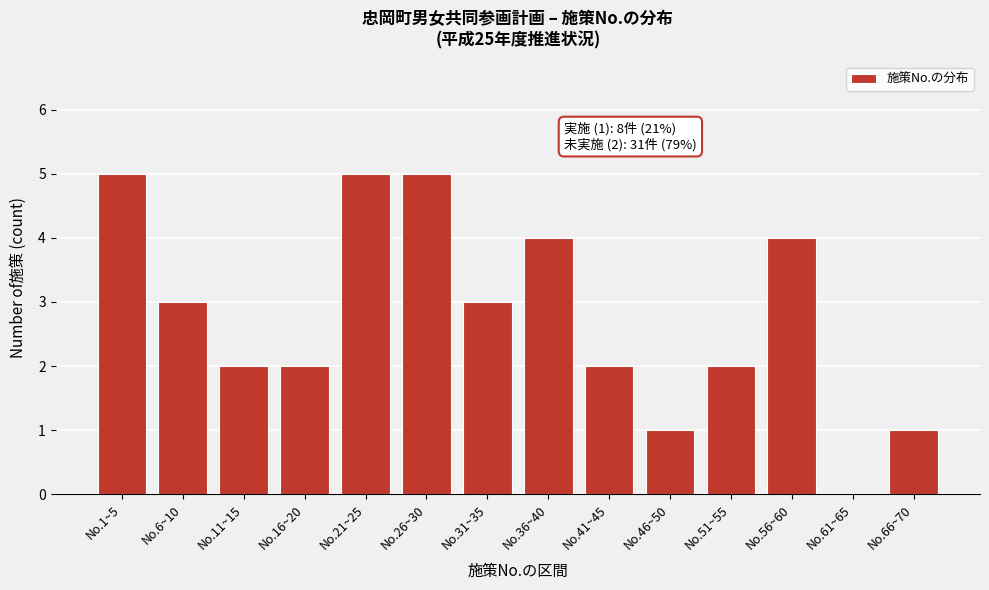

Reading left to right, what are all the values shown in this chart?

No.1~5=5	No.6~10=3	No.11~15=2	No.16~20=2	No.21~25=5	No.26~30=5	No.31~35=3	No.36~40=4	No.41~45=2	No.46~50=1	No.51~55=2	No.56~60=4	No.61~65=0	No.66~70=1